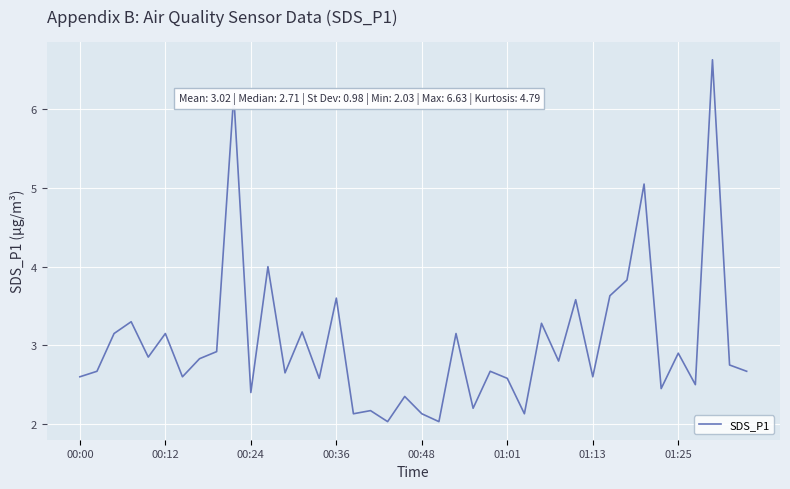

What is the greatest value displayed?

6.6